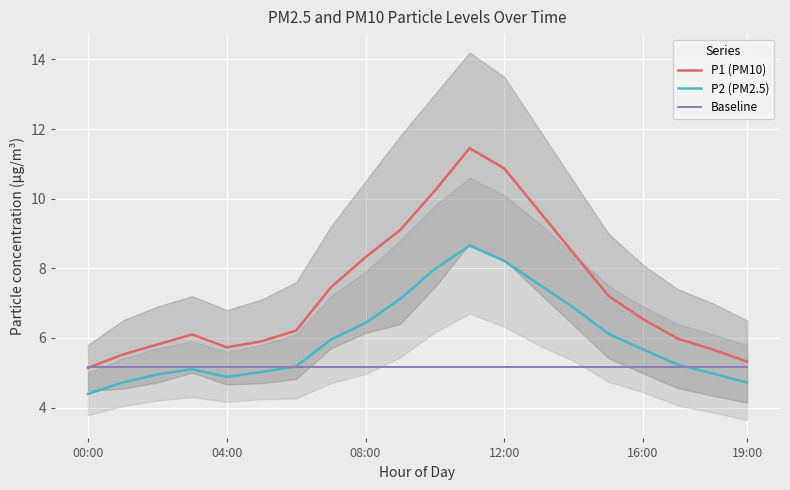

True or false: P2 (PM2.5) has more than 0 points higher than both neighbors.

True